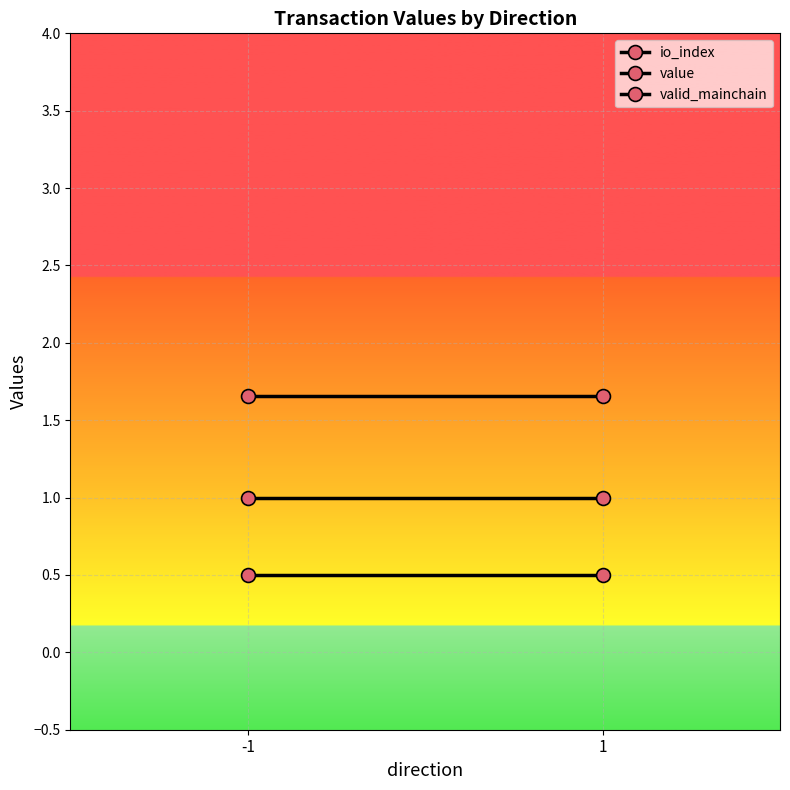

What is the value of the valid_mainchain point at the 1st from the left?

1.0